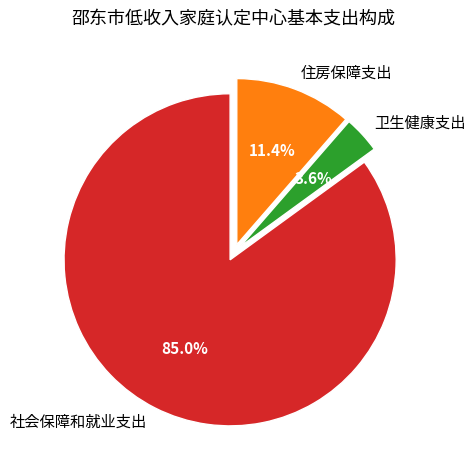

Which category has the biggest portion of the pie?

社会保障和就业支出